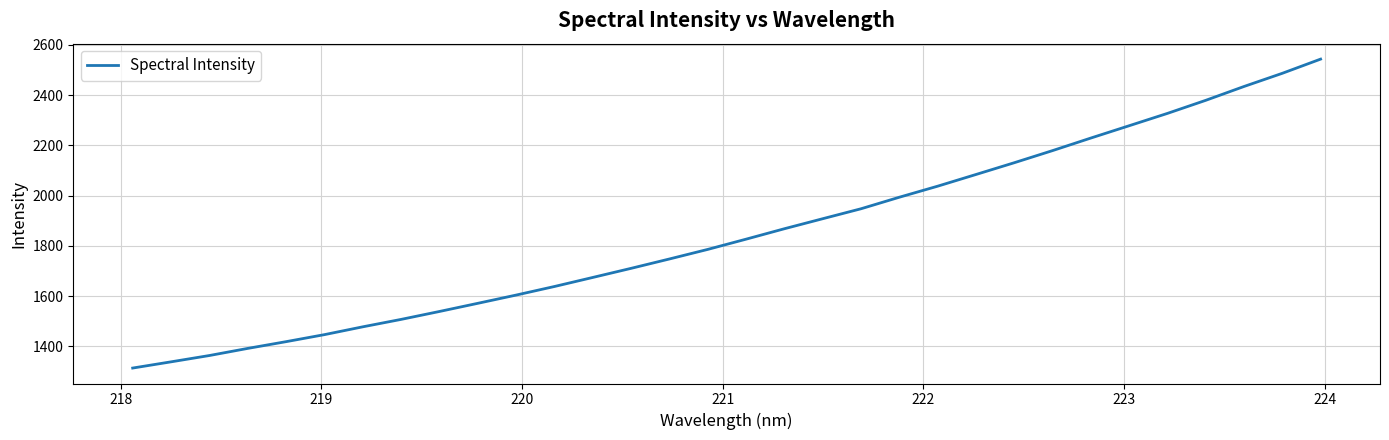

What is the greatest value displayed?

2543.4